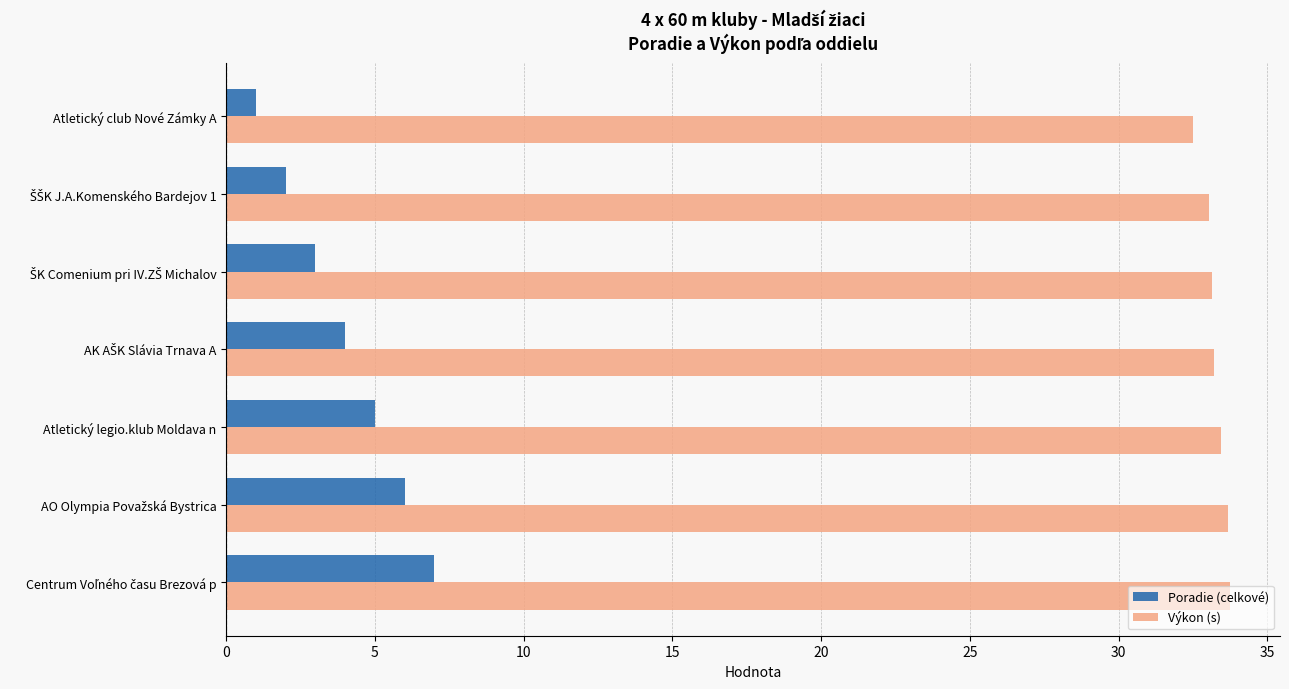

The value of Výkon (s) at Atletický club Nové Zámky A is 7.4. True or false?

False